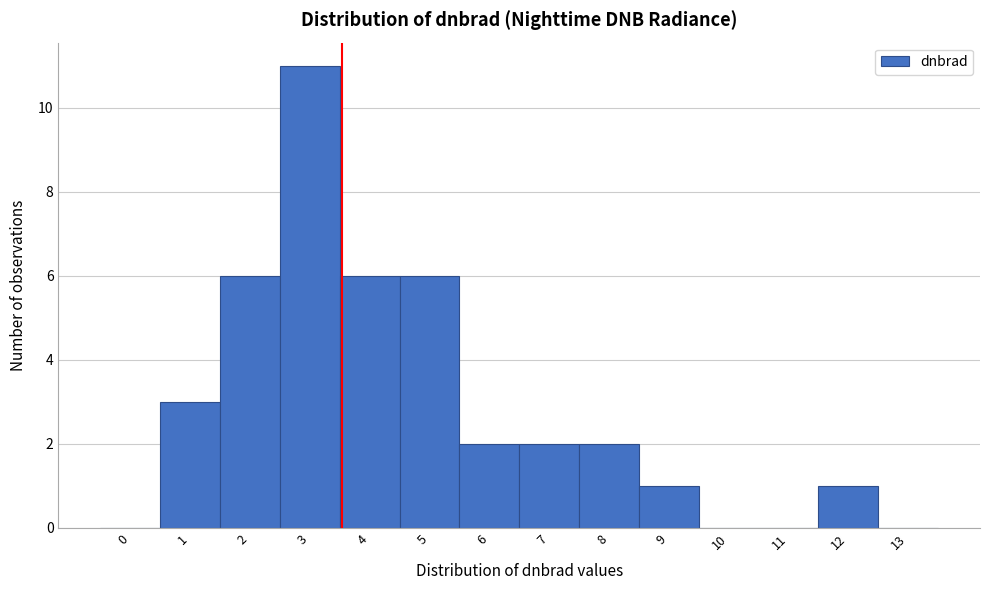

Reading left to right, extract all data points from this chart.

0=0	1=3	2=6	3=11	4=6	5=6	6=2	7=2	8=2	9=1	10=0	11=0	12=1	13=0